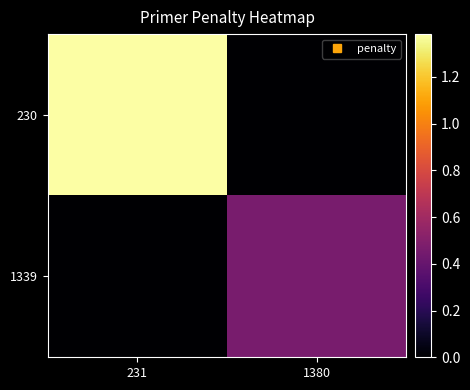

Reading left to right, extract all data points from this chart.

230: 231=1.4	1380=0.0
1339: 231=0.0	1380=0.5